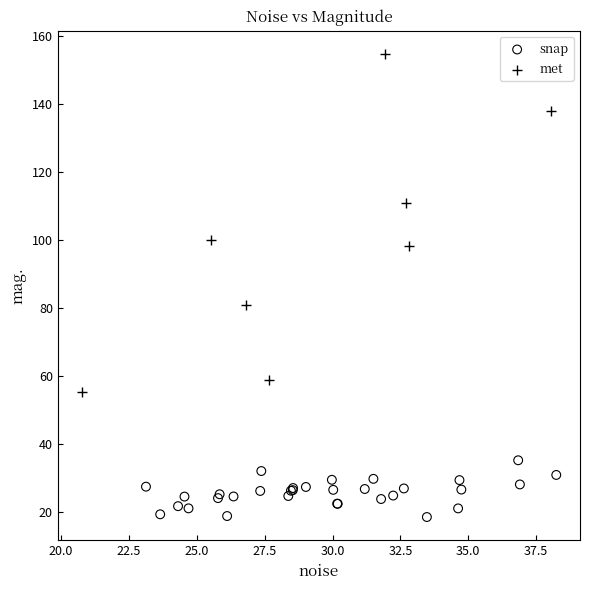

Which series contains the highest Y value?

met